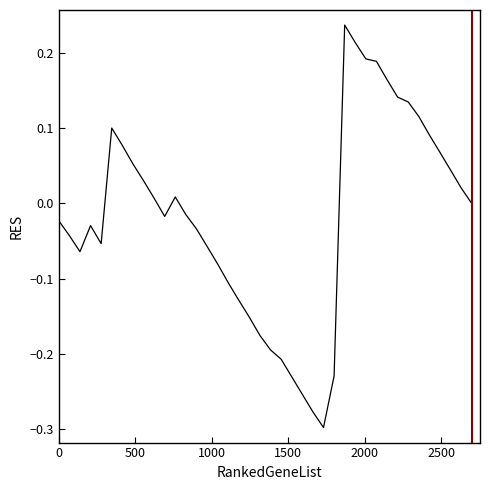

What is the difference between the maximum and minimum values?

0.5